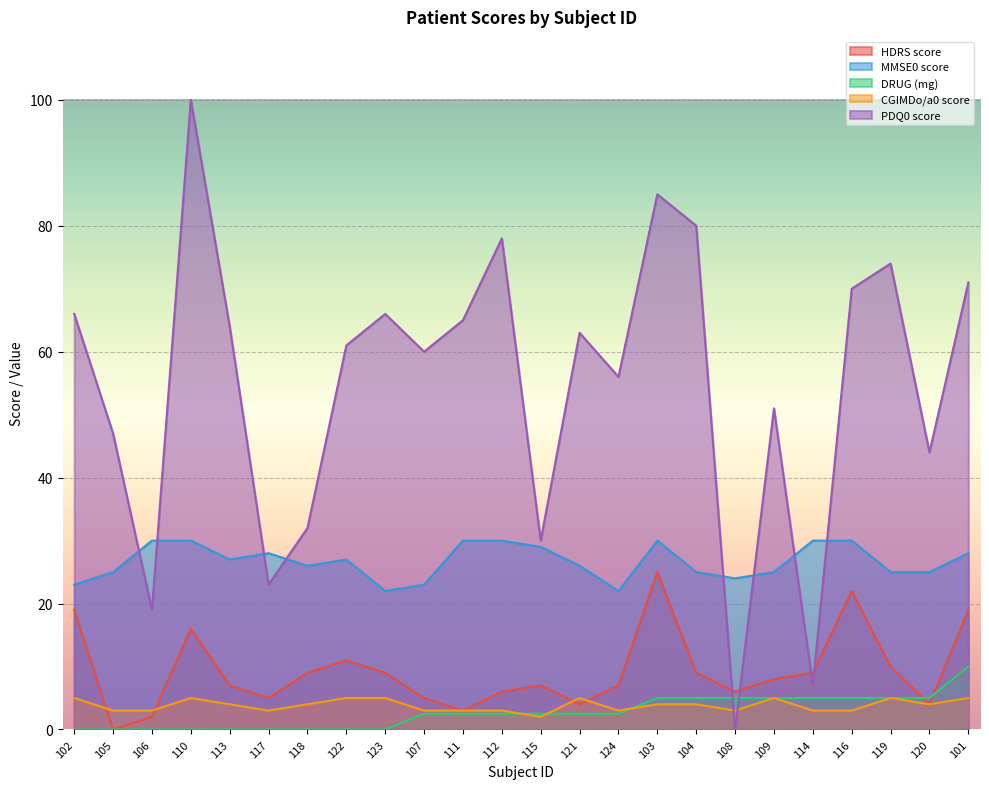

How many data points in PDQ0 score are above 63?

11